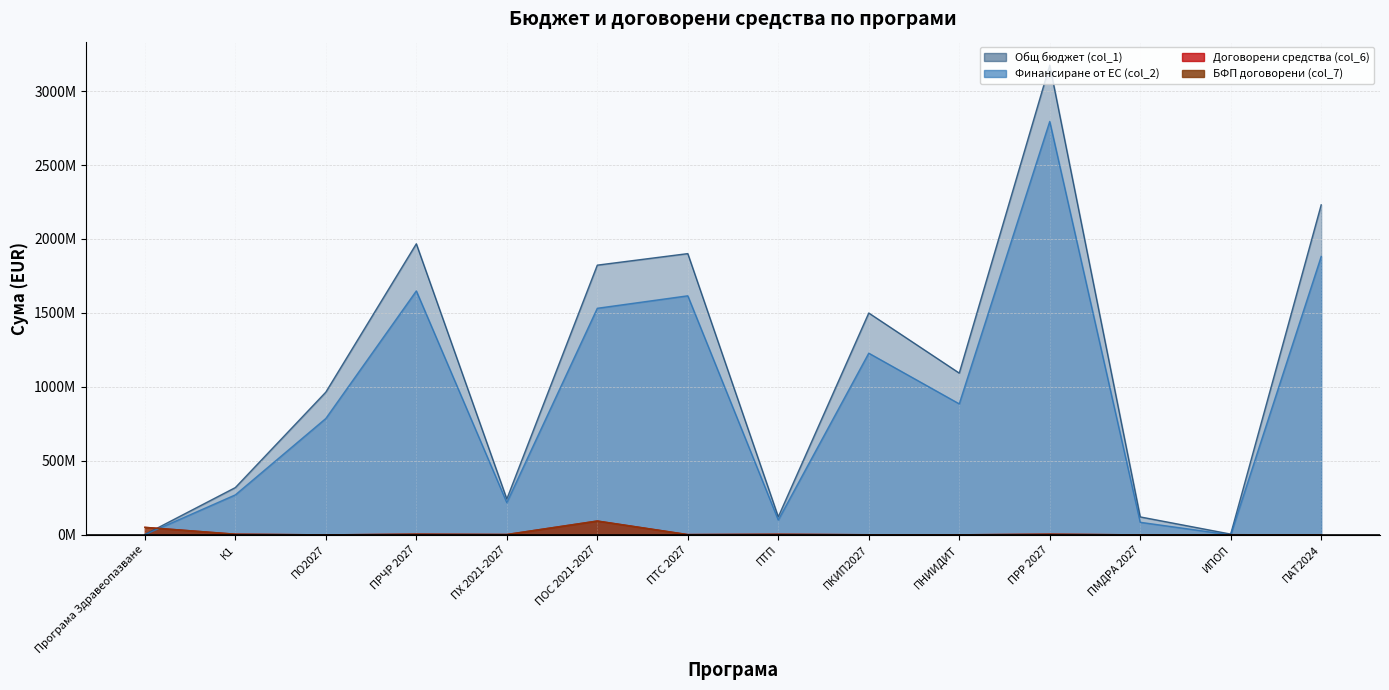

Which category has the lowest value in the Финансиране от ЕС (col_2) series?

ИПОП